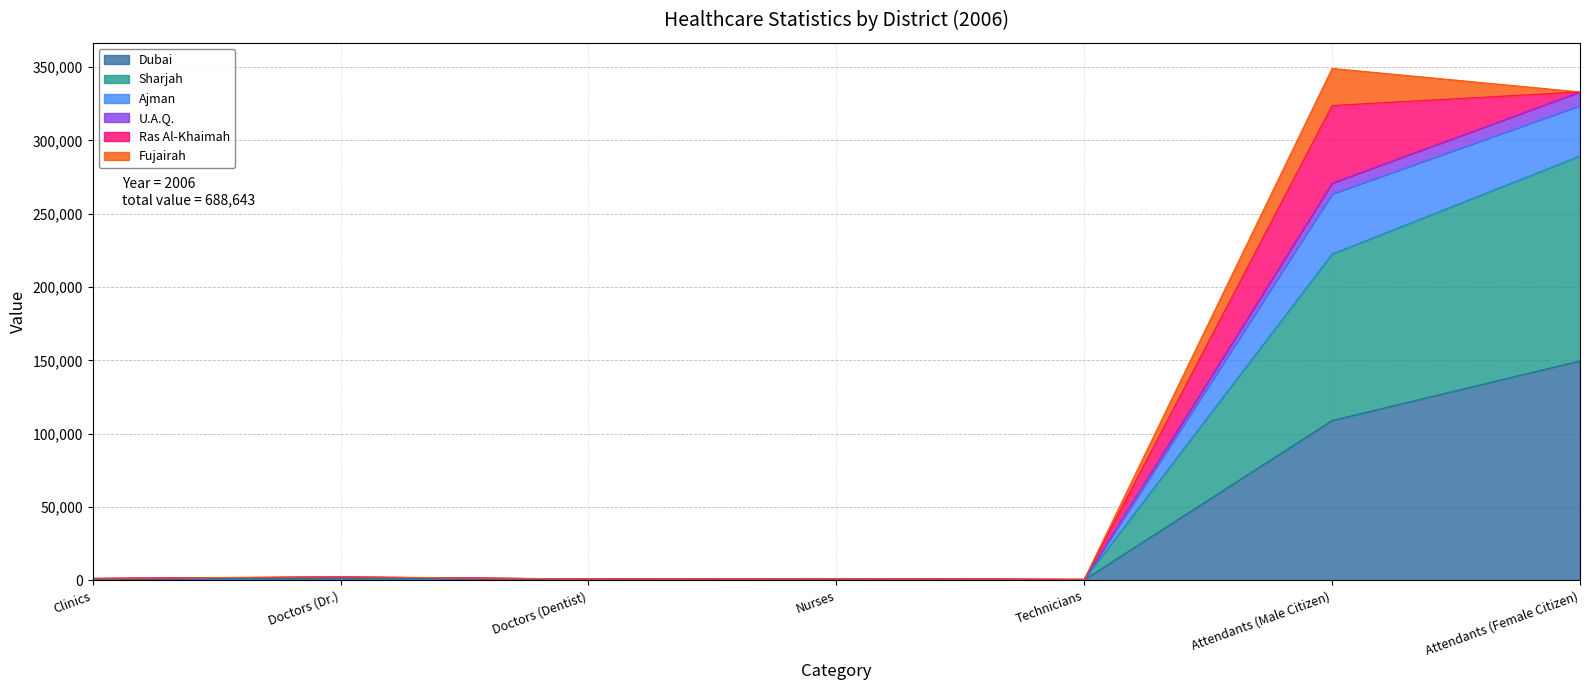

At which label does Dubai reach its peak?

Attendants (Female Citizen)